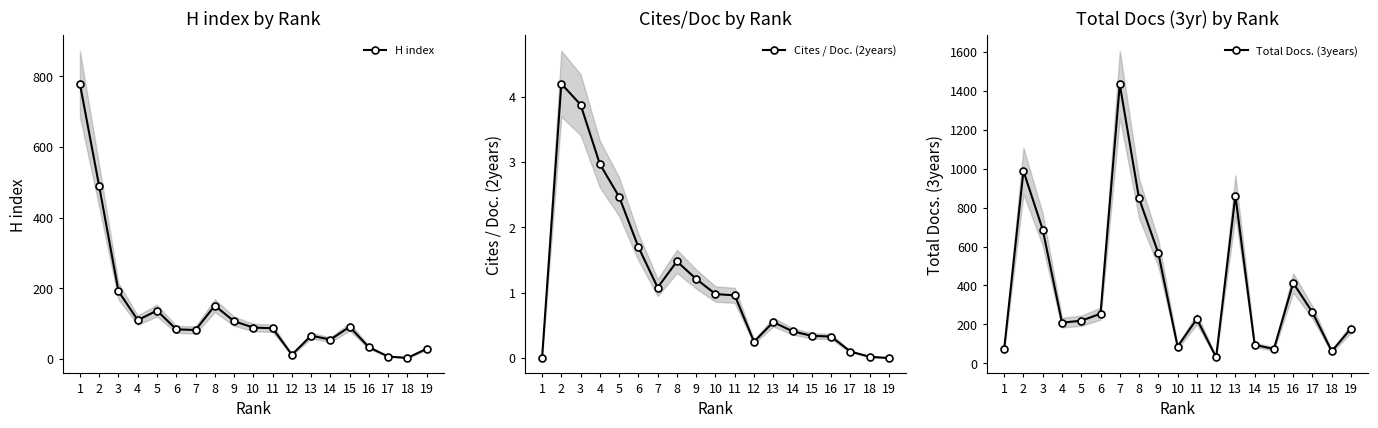

Reading left to right, transcribe all the data shown in this chart.

H index: 1=779.0	2=489.0	3=192.0	4=110.0	5=137.0	6=84.0	7=82.0	8=151.0	9=107.0	10=89.0	11=87.0	12=12.0	13=66.0	14=55.0	15=91.0	16=33.0	17=7.0	18=3.0	19=29.0
Cites / Doc. (2years): 1=0.0	2=4.2	3=3.9	4=3.0	5=2.5	6=1.7	7=1.1	8=1.5	9=1.2	10=1.0	11=1.0	12=0.2	13=0.6	14=0.4	15=0.3	16=0.3	17=0.1	18=0.0	19=0.0
Total Docs. (3years): 1=74.0	2=988.0	3=687.0	4=209.0	5=219.0	6=255.0	7=1433.0	8=847.0	9=566.0	10=86.0	11=228.0	12=31.0	13=862.0	14=95.0	15=74.0	16=413.0	17=262.0	18=62.0	19=179.0